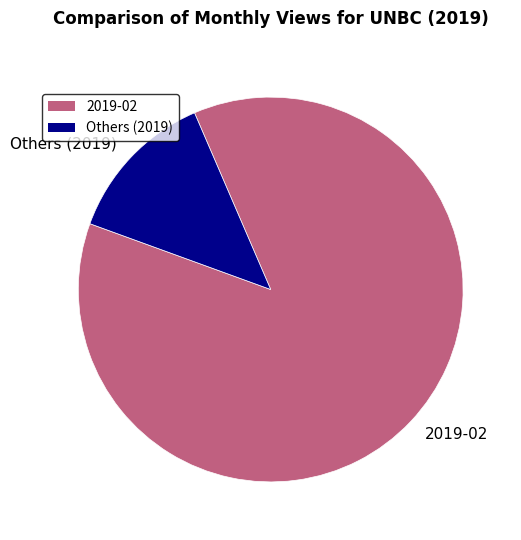

Between Others (2019) and 2019-02, which is larger?

2019-02